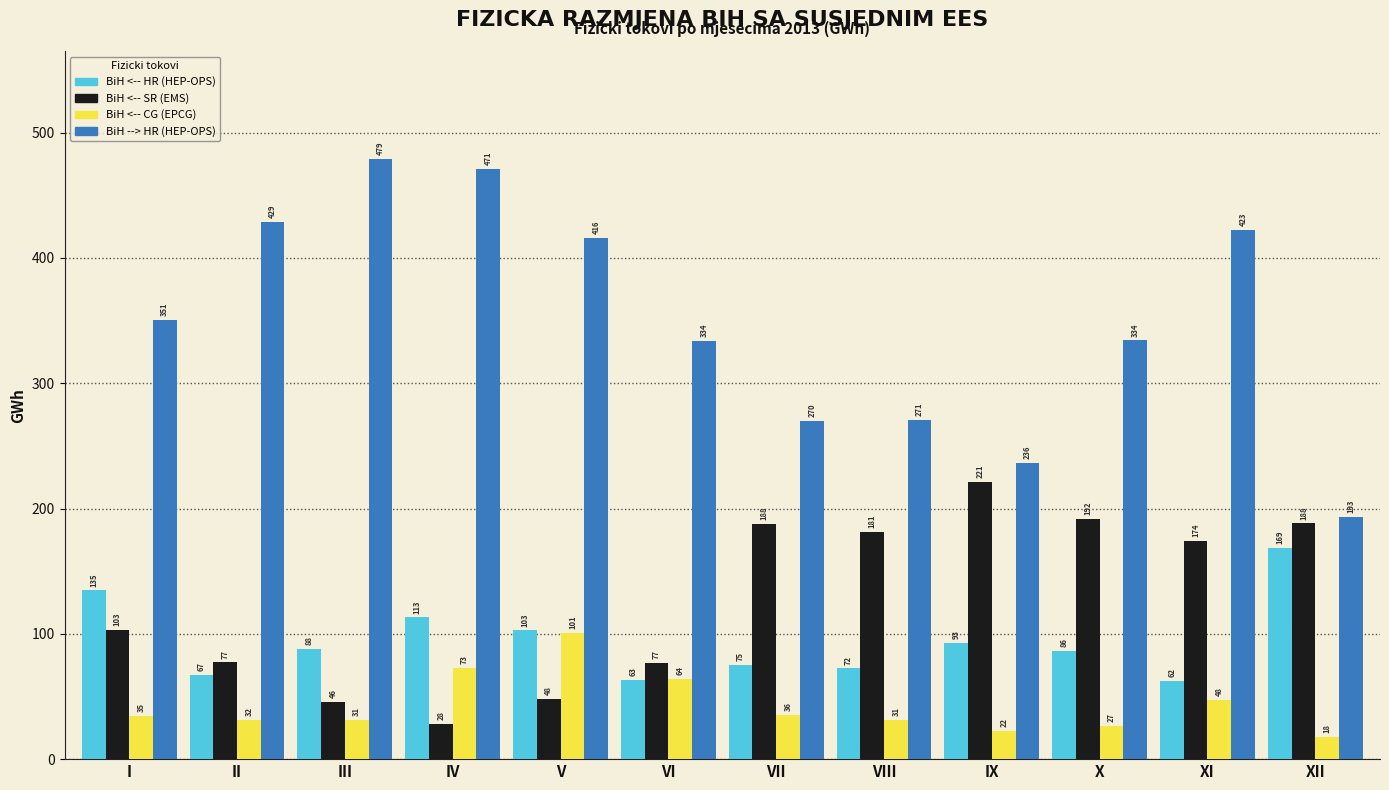

At which label is BiH <-- CG (EPCG) closest to 59?

VI